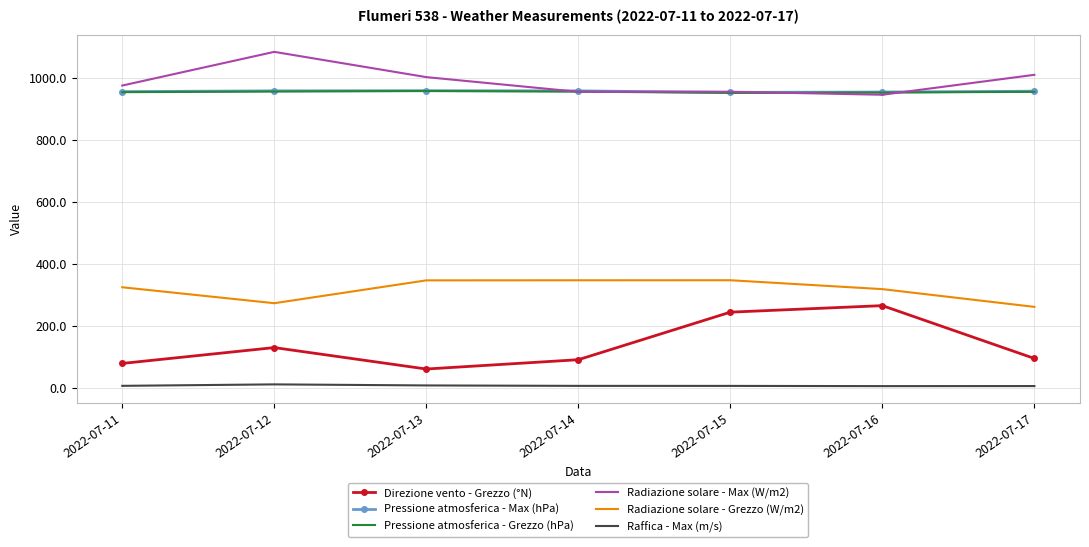

What is the maximum value shown in the chart?

1082.6